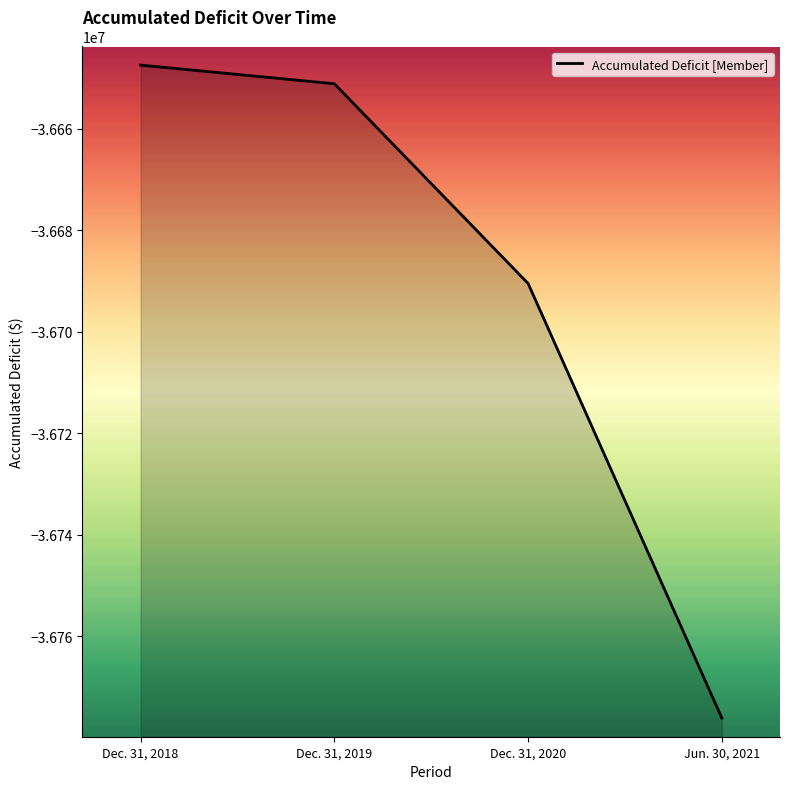

Rank the categories by value from lowest to highest.

Jun. 30, 2021, Dec. 31, 2020, Dec. 31, 2019, Dec. 31, 2018